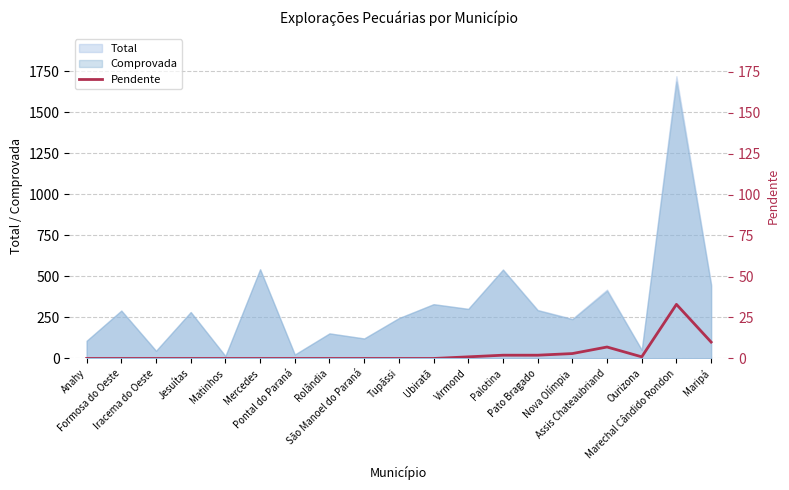

At which category does the data reach its first local valley?

Ourizona